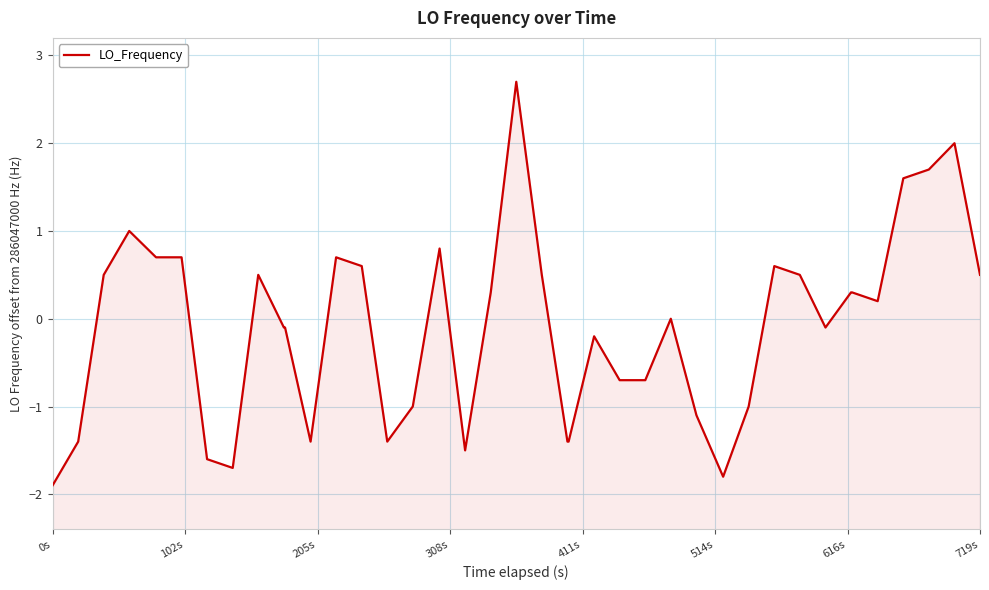

How many interior local peaks (higher than both neighbors) does the data have?

9